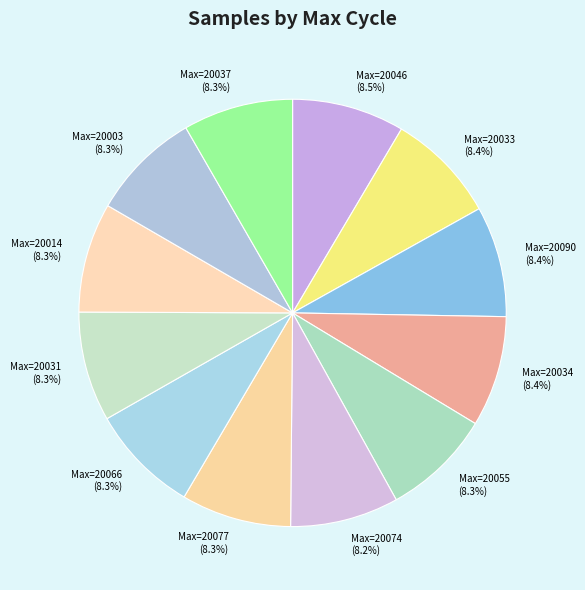

Does any single category account for the majority?

No